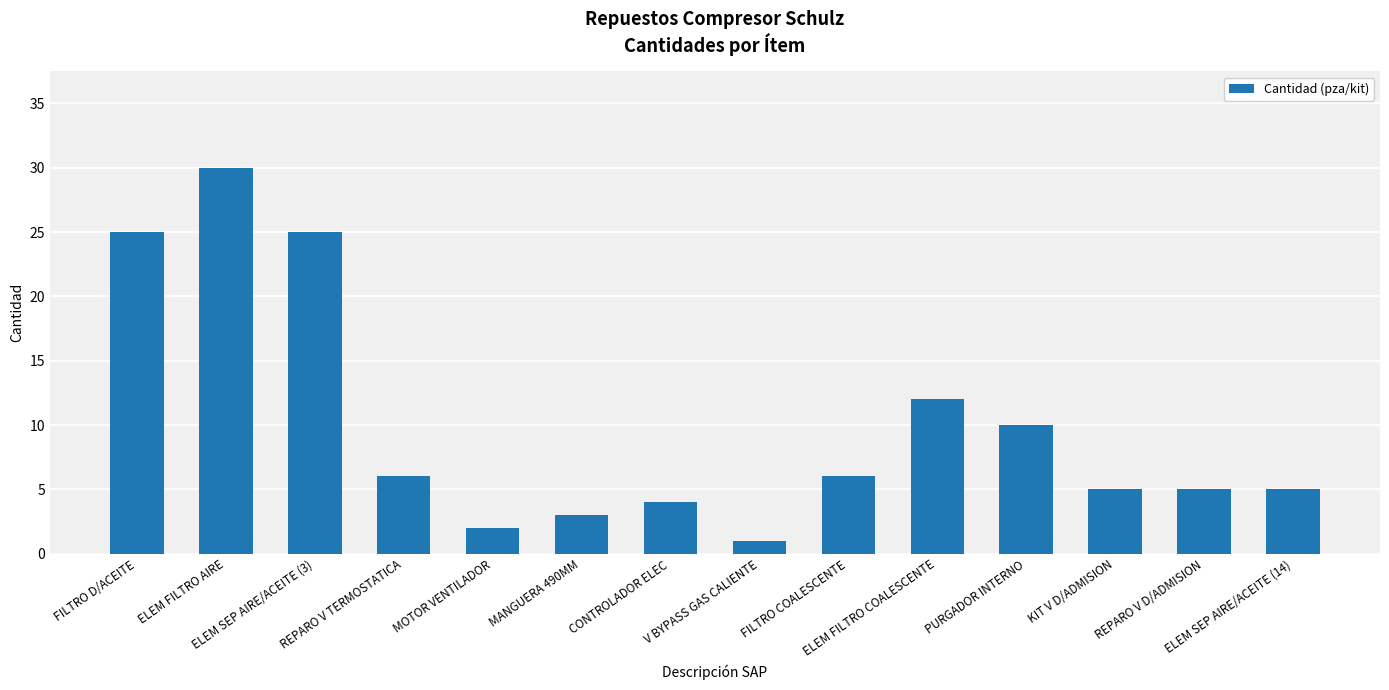

What is the label of the 9th bar from the right?

MANGUERA 490MM